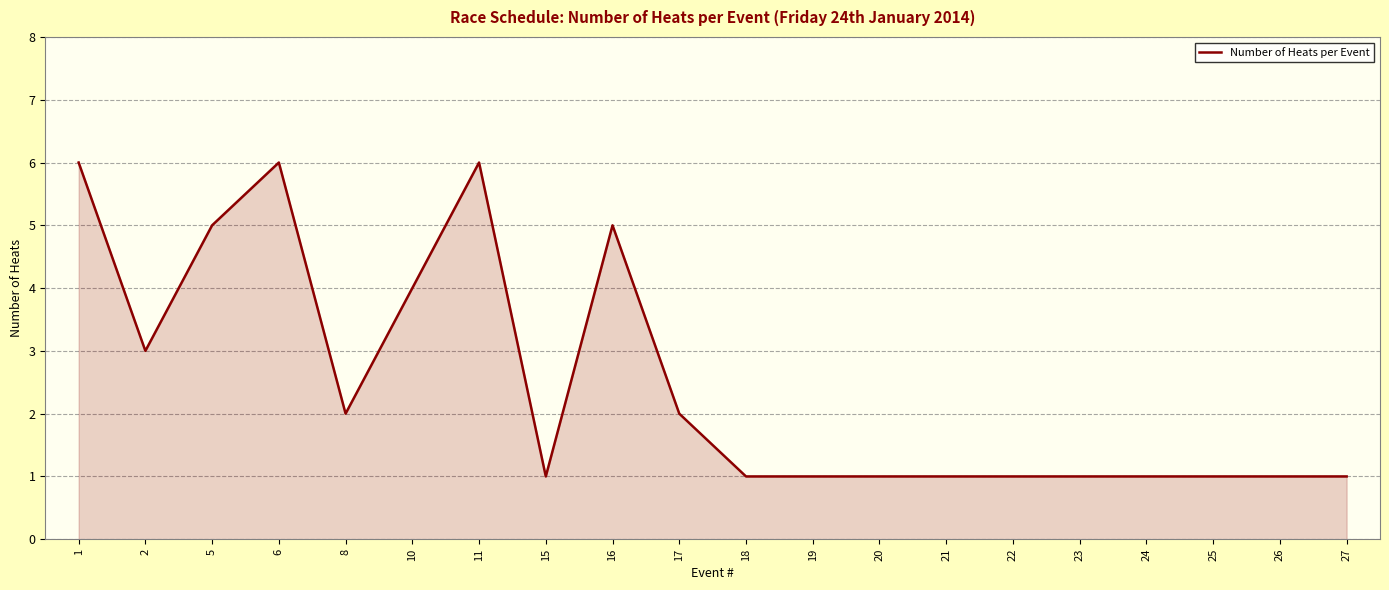

How many lines are shown in the chart?

1